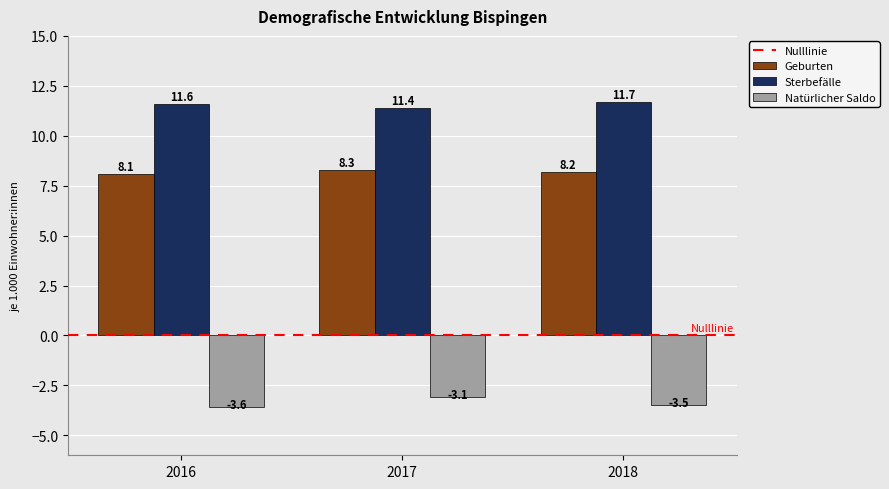

At which label does Geburten reach its peak?

2017